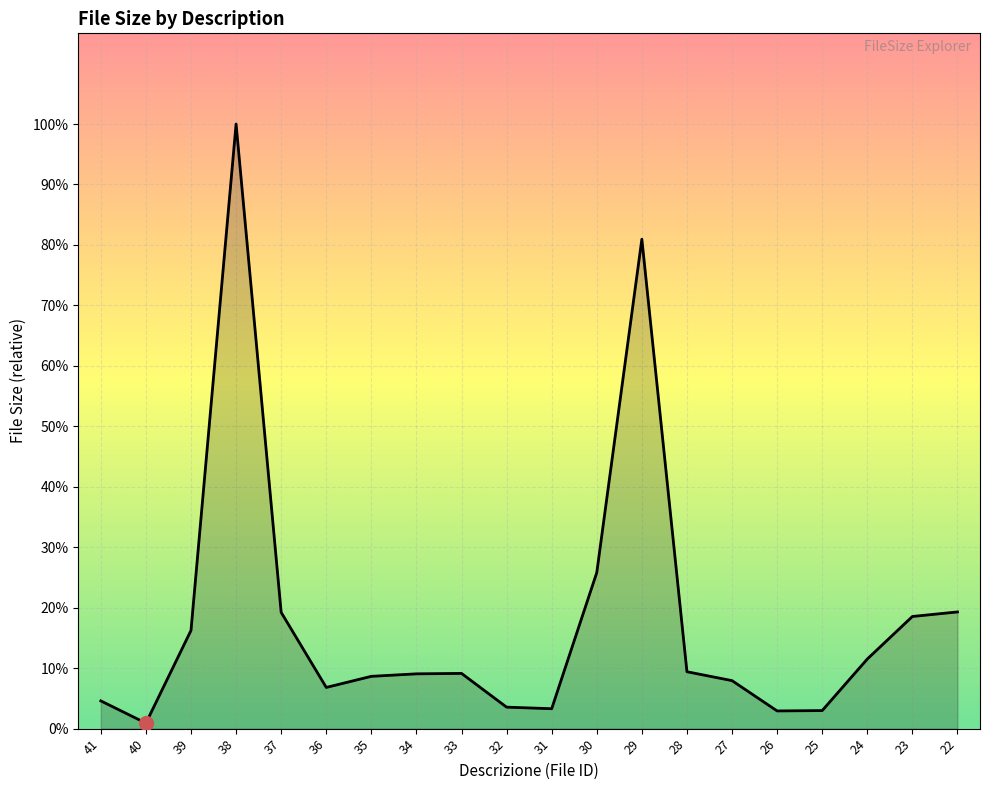

List the labels in order of value, largest first.

38, 29, 30, 22, 37, 23, 39, 24, 28, 33, 34, 35, 27, 36, 41, 32, 31, 25, 26, 40